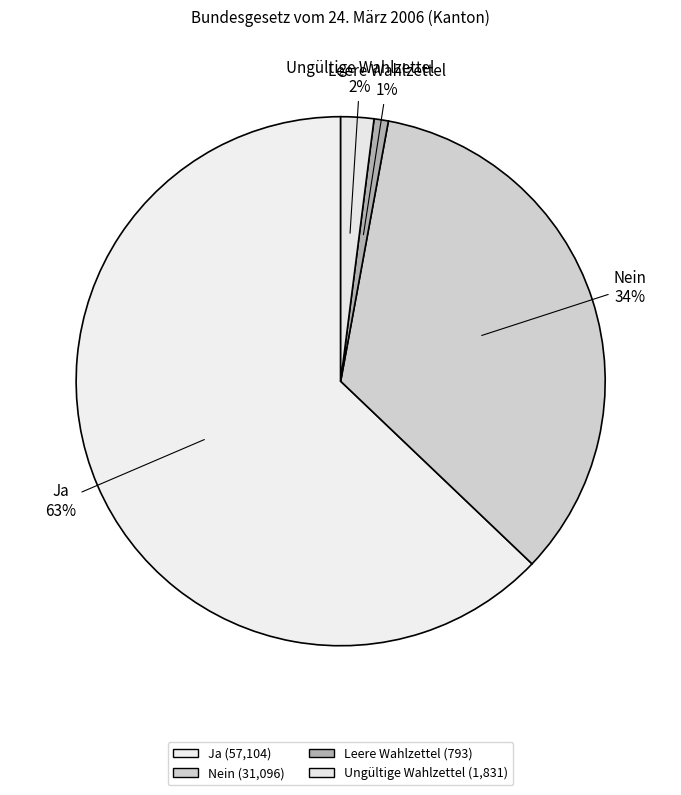

Between Leere Wahlzettel and Ja, which is larger?

Ja